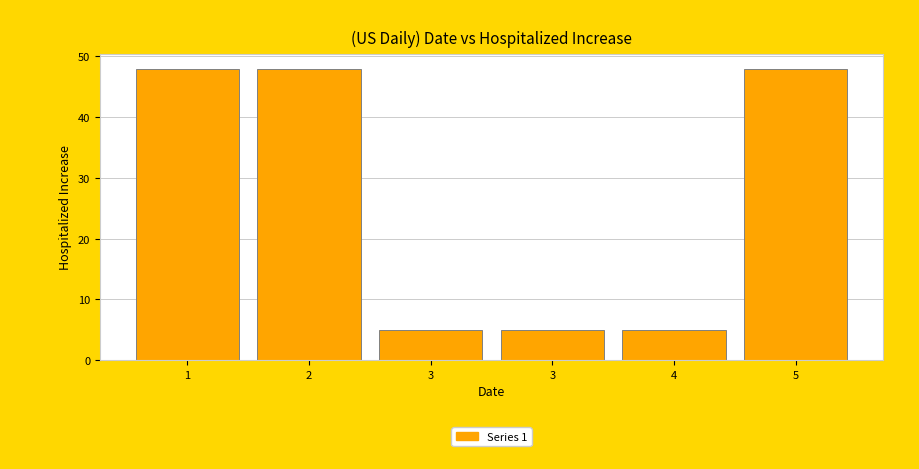

How many values are below 48?

3